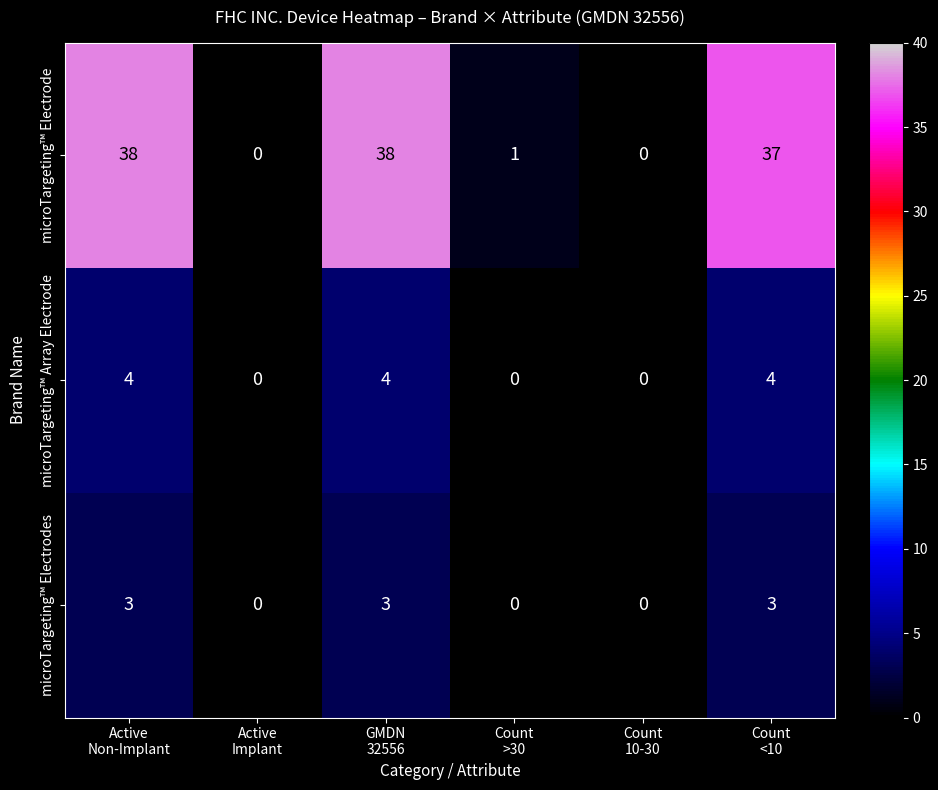

What is the greatest value displayed?

38